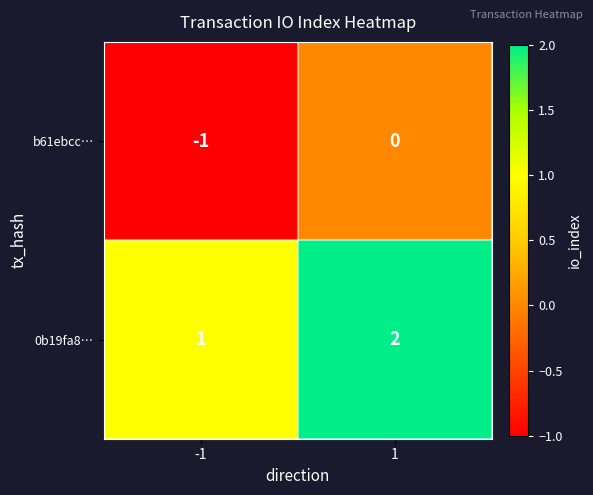

Reading right to left, transcribe all the data shown in this chart.

b61ebcc…: 1=0	-1=-1
0b19fa8…: 1=2	-1=1